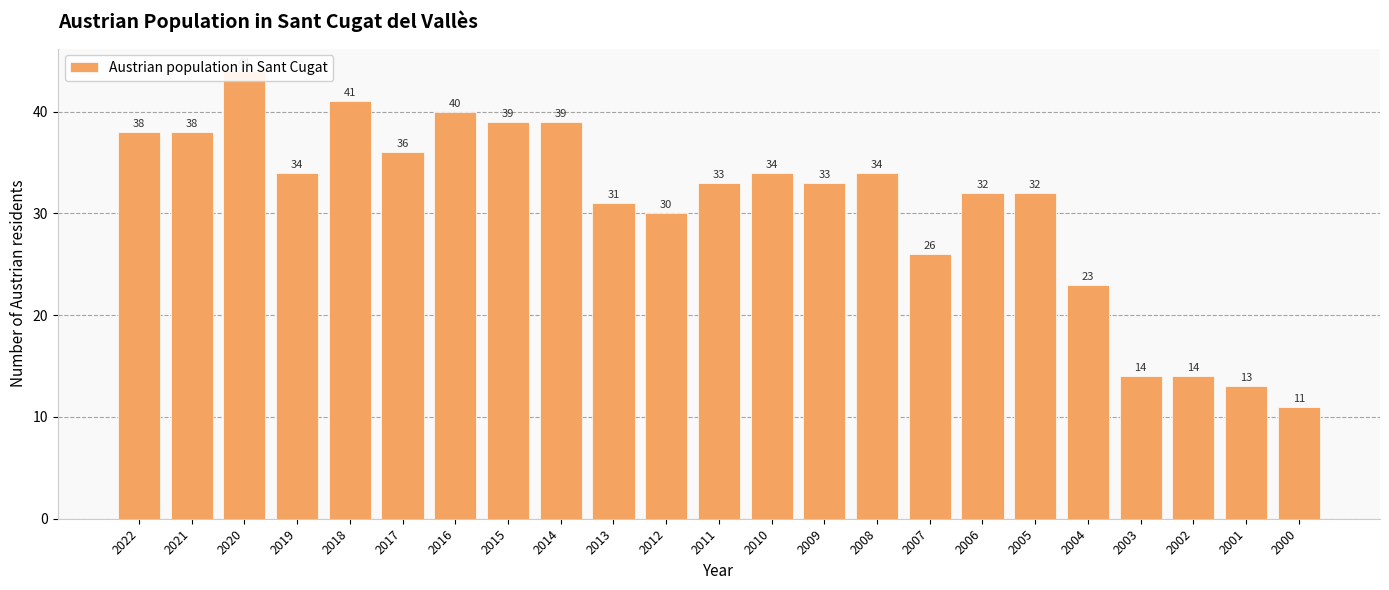

What is the difference between the values at 2001 and 2009?

20